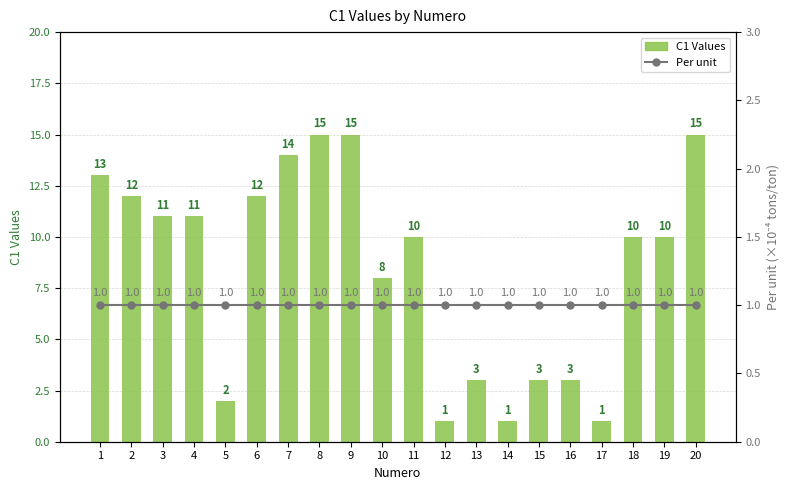

What is the difference between the C1 Values values at 6 and 14?

11